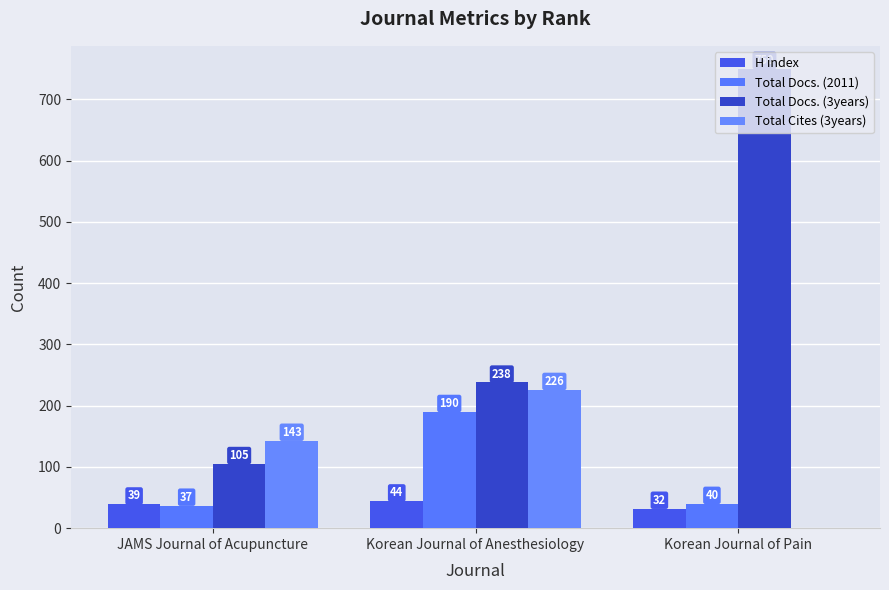

What is the sum of all H index values?

115